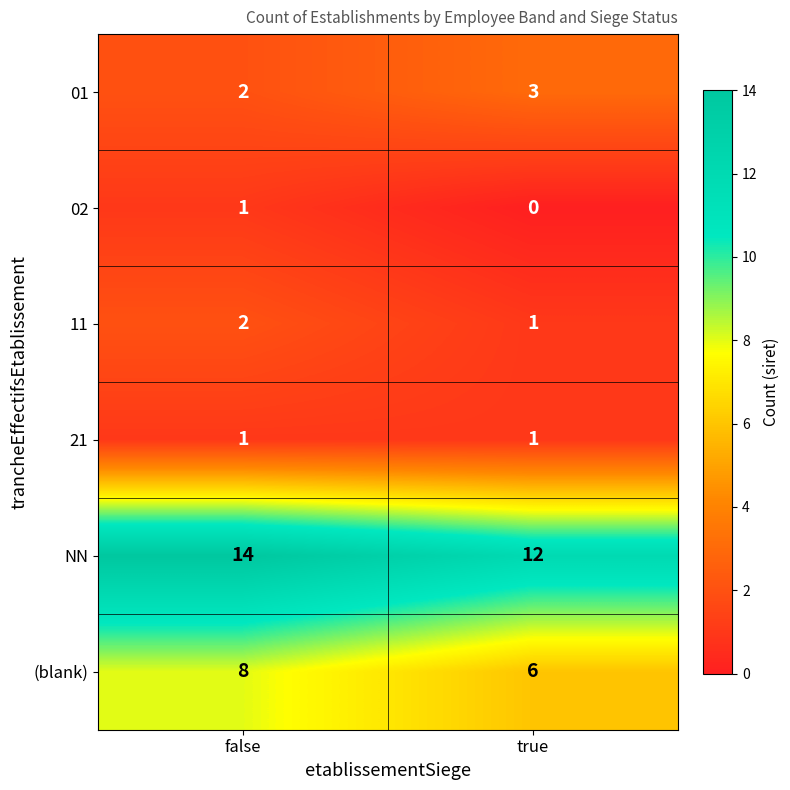

What is the sum of the 11 values at false and true?

3